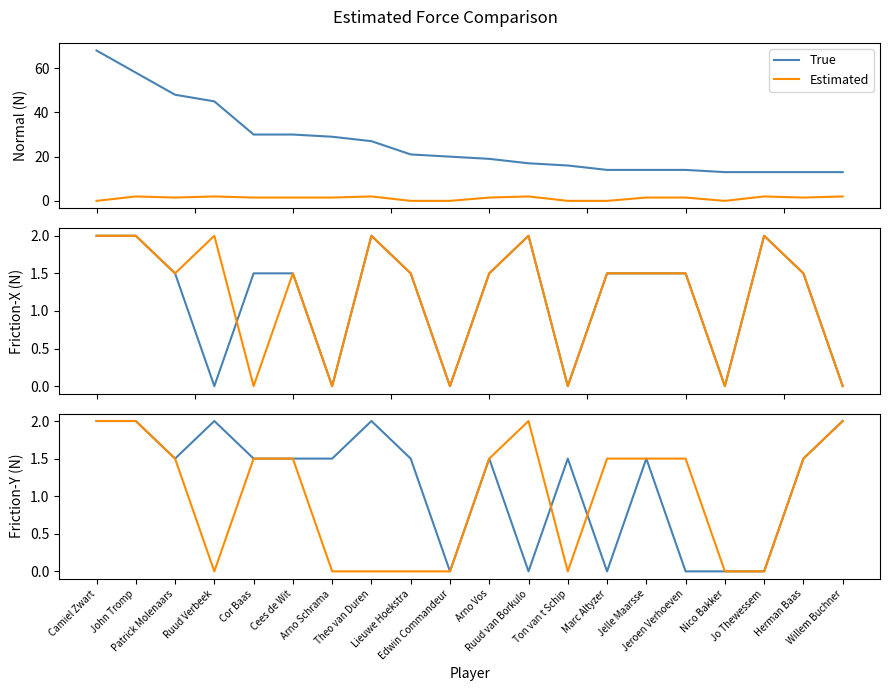

Rank the series by their average value, from lowest to highest.

Estimated, True